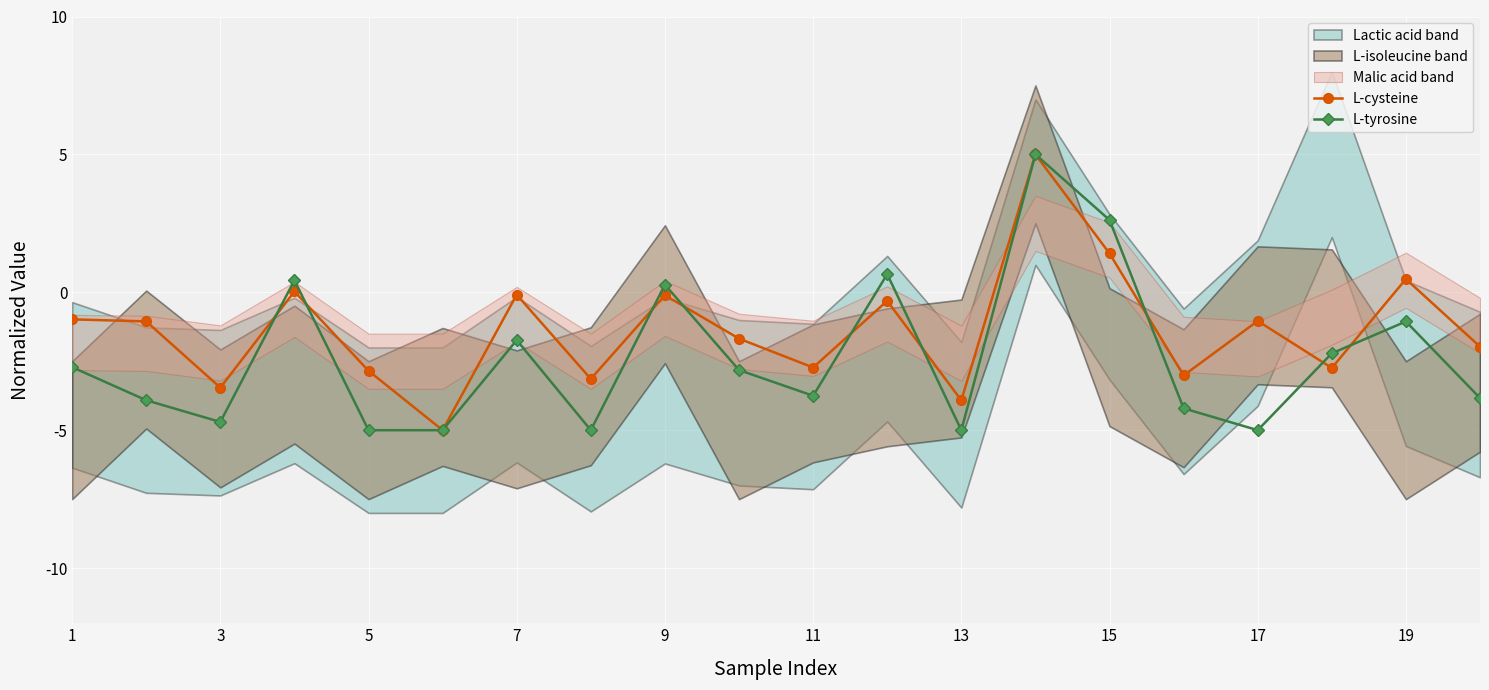

True or false: L-cysteine has more than 2 points higher than both neighbors.

True